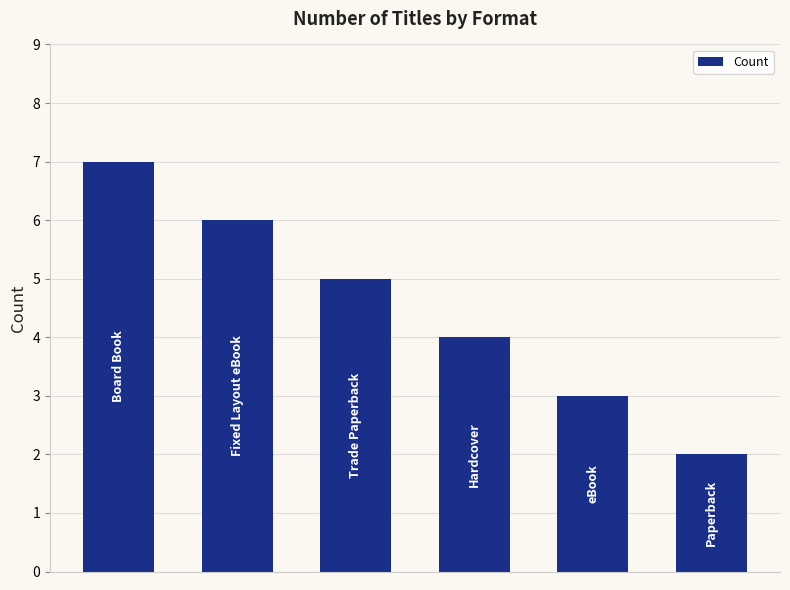

What is the sum of all values?

27